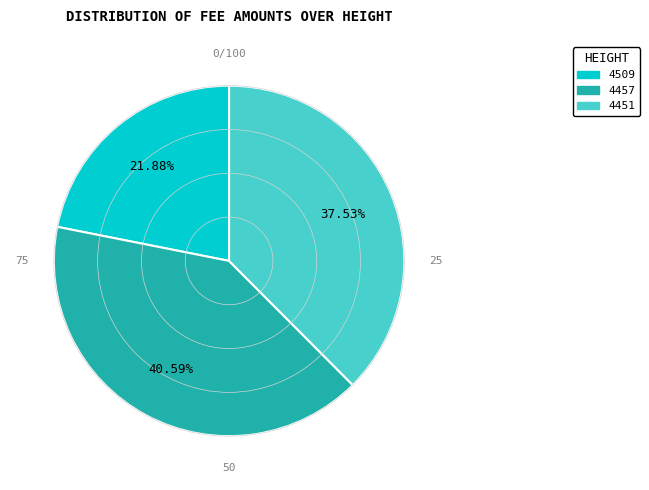

How many slices are in this pie chart?

3